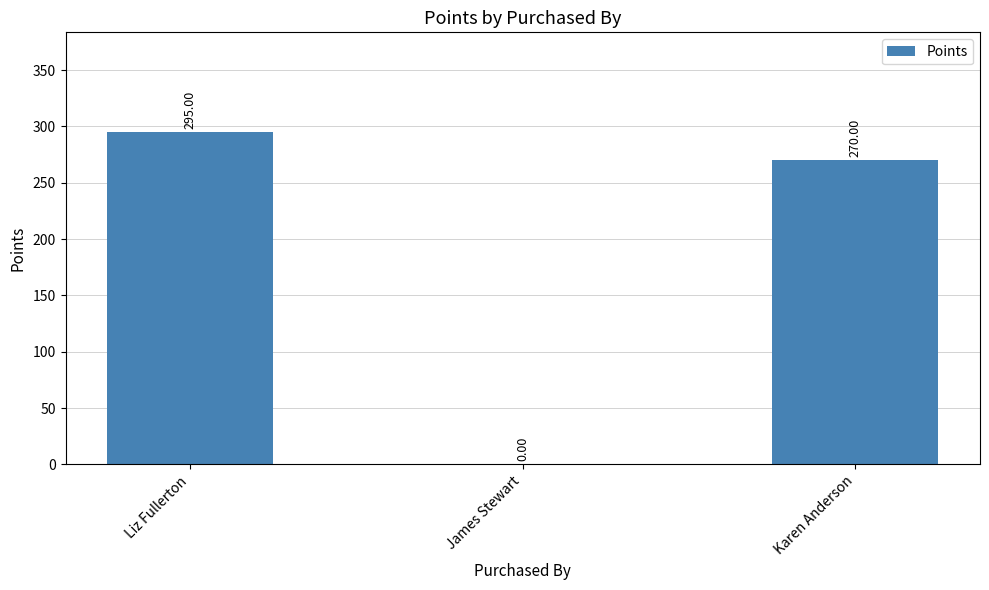

At which label does the data first exceed 270?

Liz Fullerton